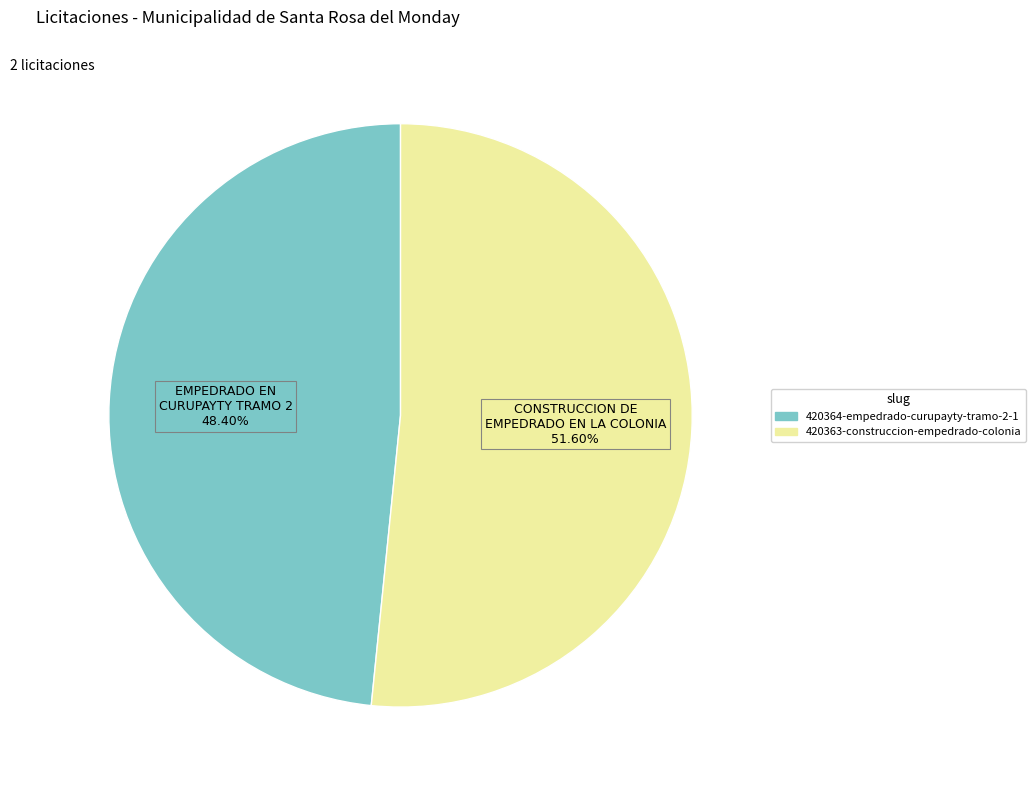

To the nearest percent, what is the difference between the 420364-empedrado-curupayty-tramo-2-1 and 420363-construccion-empedrado-colonia slice percentages?

3%